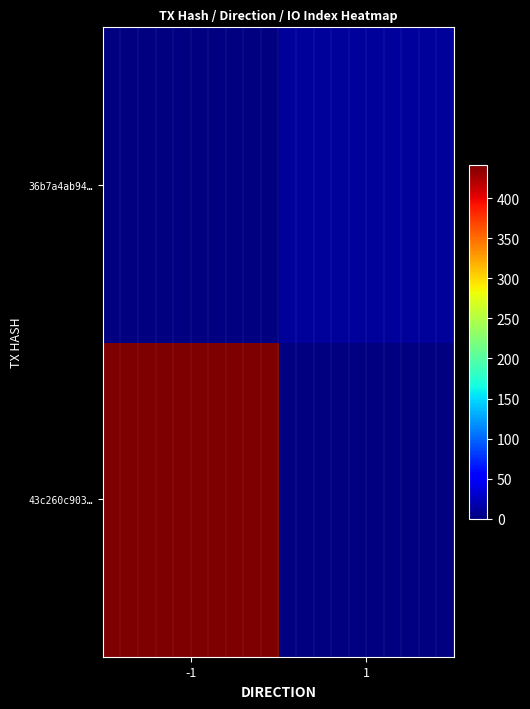

What is the smallest value displayed?

11.0